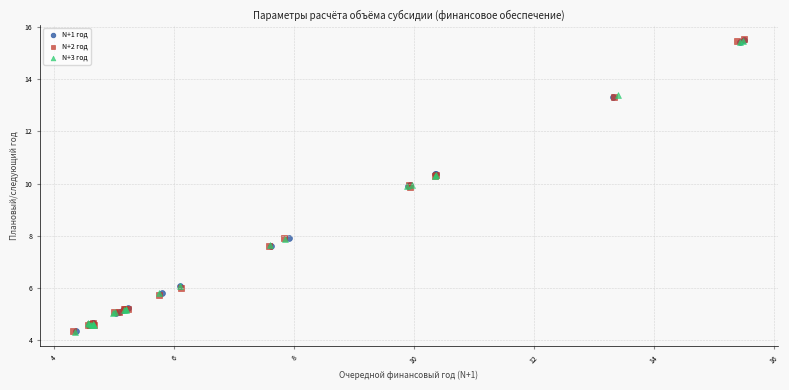

Which series has the largest Y range (max minus min)?

N+2 год